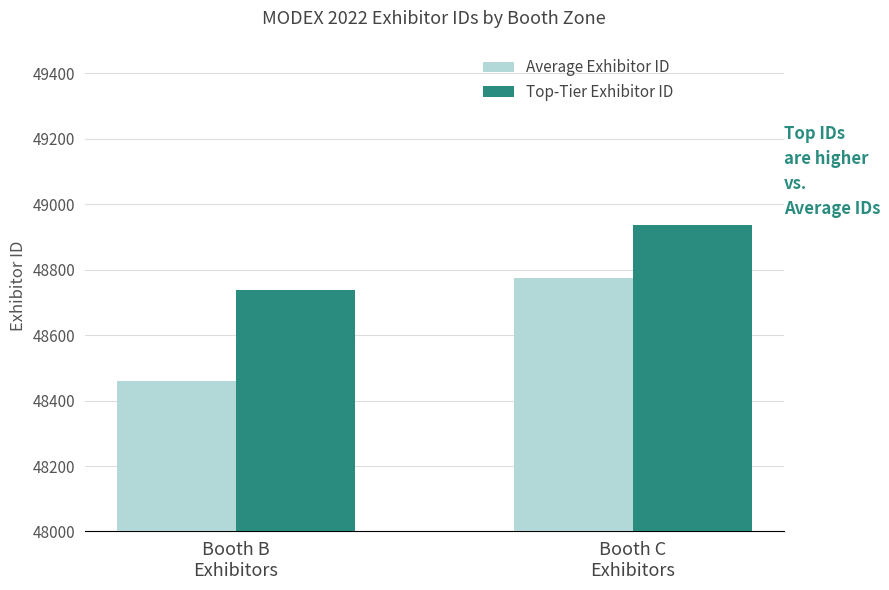

What is the total value across all series at Booth B
Exhibitors?

97198